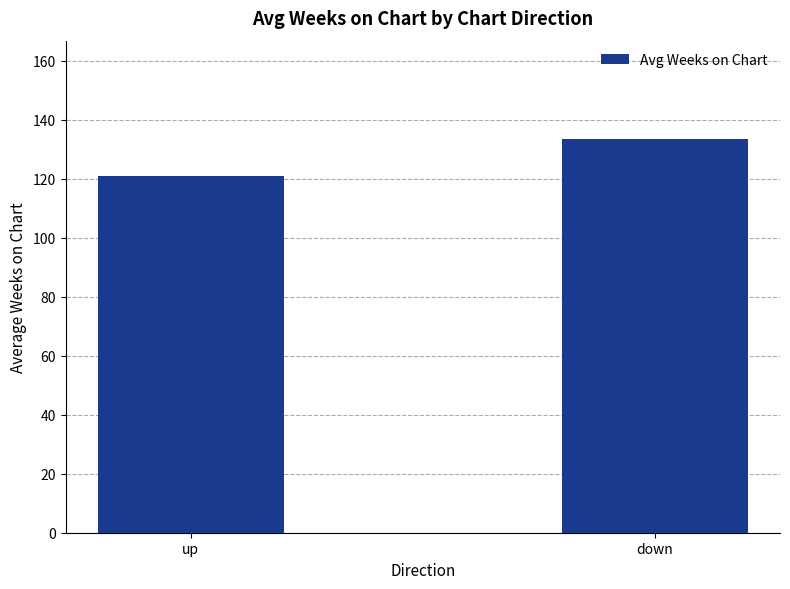

What is the label of the 1st bar from the right?

down